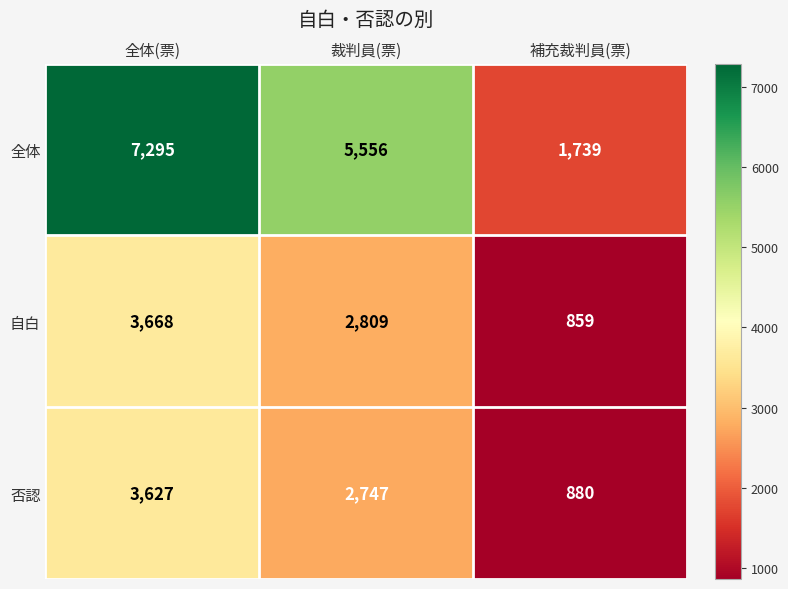

What is the approximate value of 自白 at 全体(票), to the nearest 100?

3700